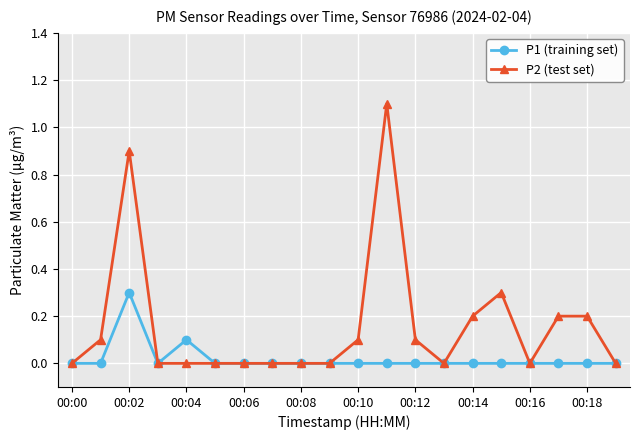

Which series has the largest total across all categories?

P2 (test set)